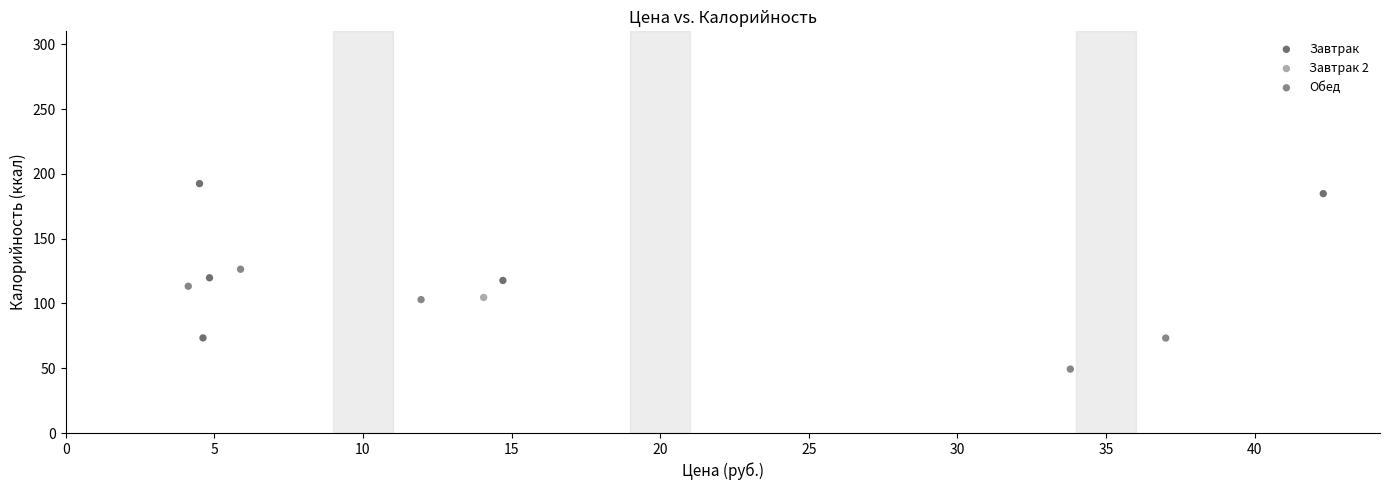

Which series contains the lowest Y value?

Обед